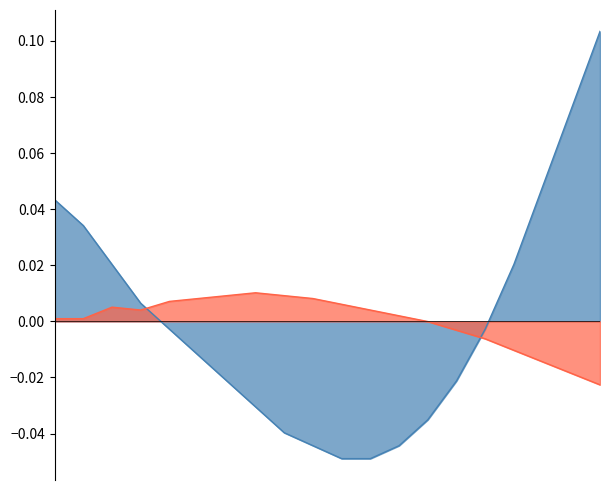

Count the number of categories in the chart.

20